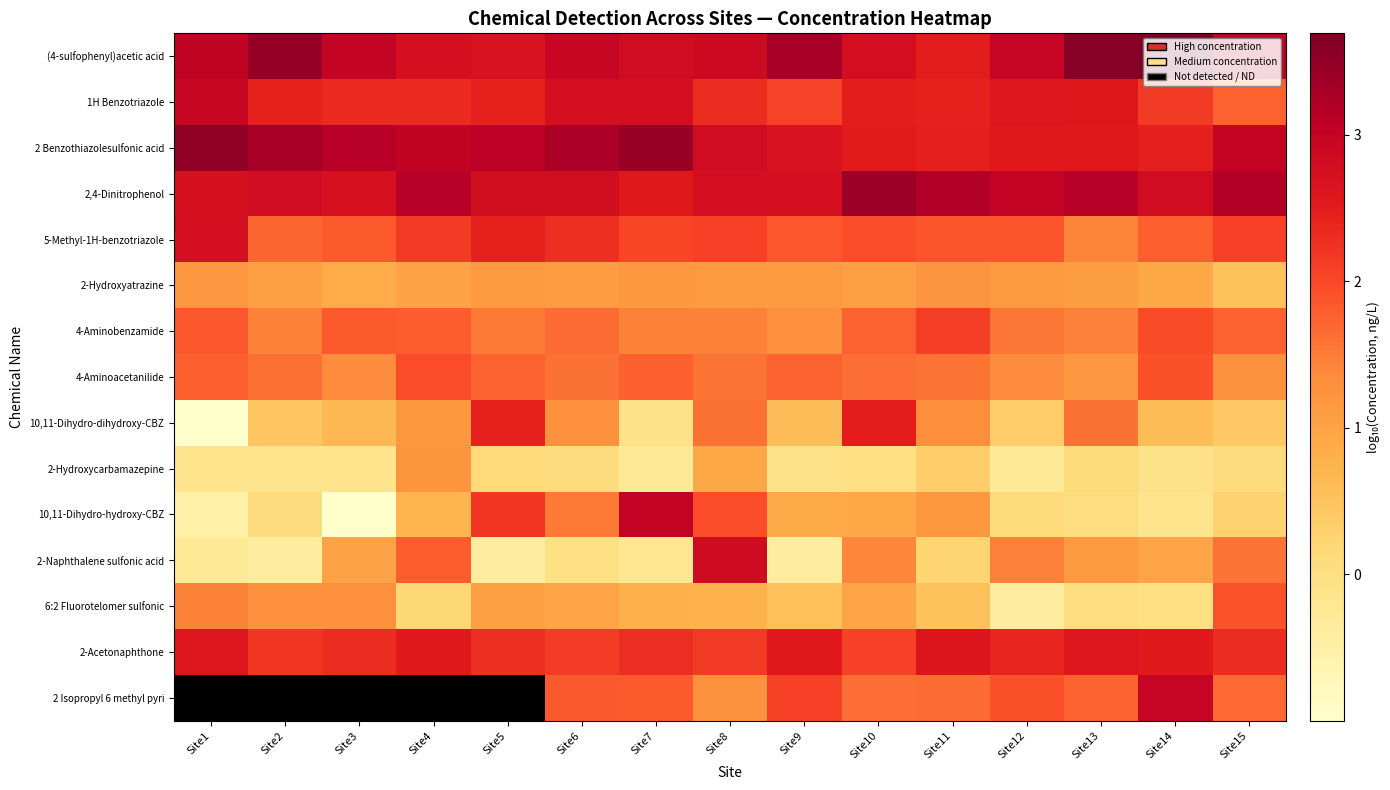

Between Site13 and Site11, which is larger?

Site13